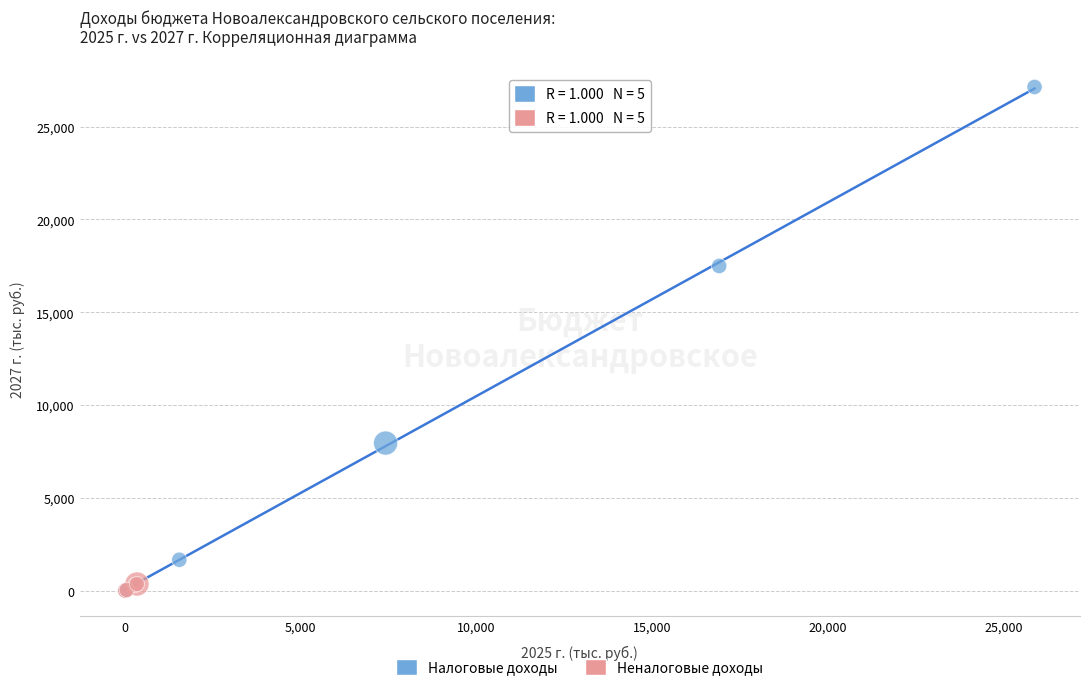

Which series has the widest spread of Y values?

Налоговые доходы